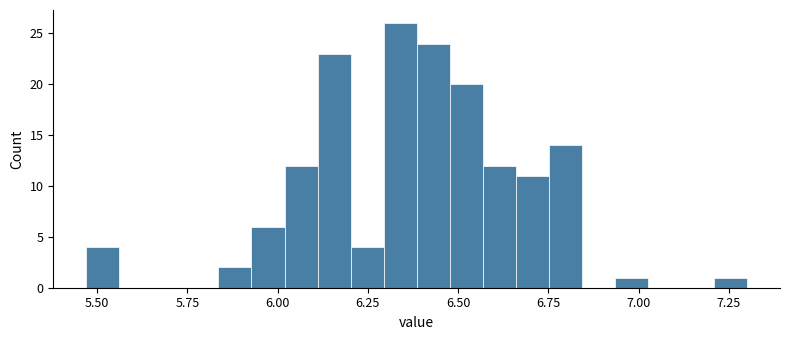

Read against the x-axis, roughly where is the centre of the tallest bar?

6.35